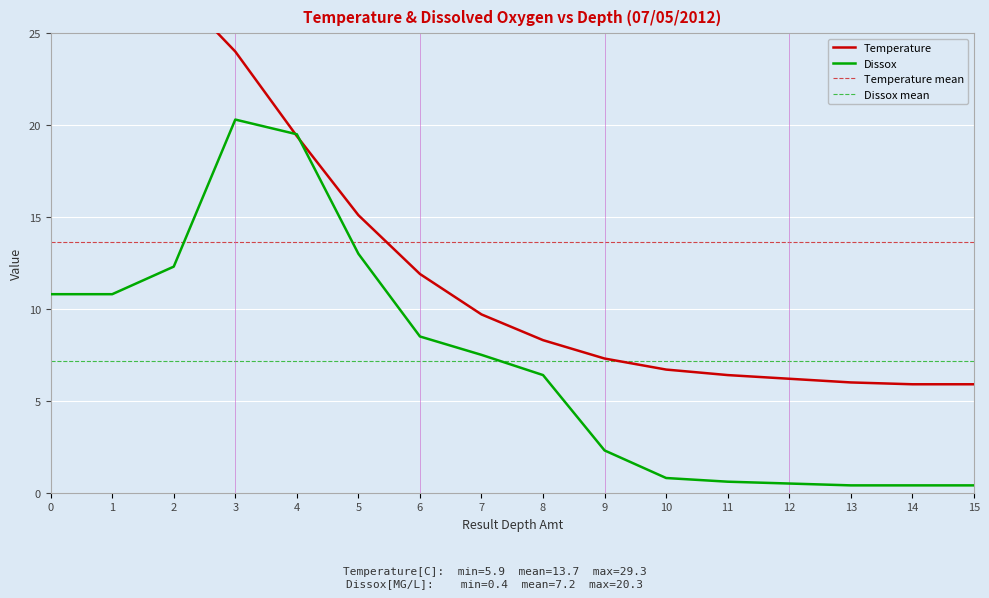

Which series has the largest range (max minus min)?

Temperature